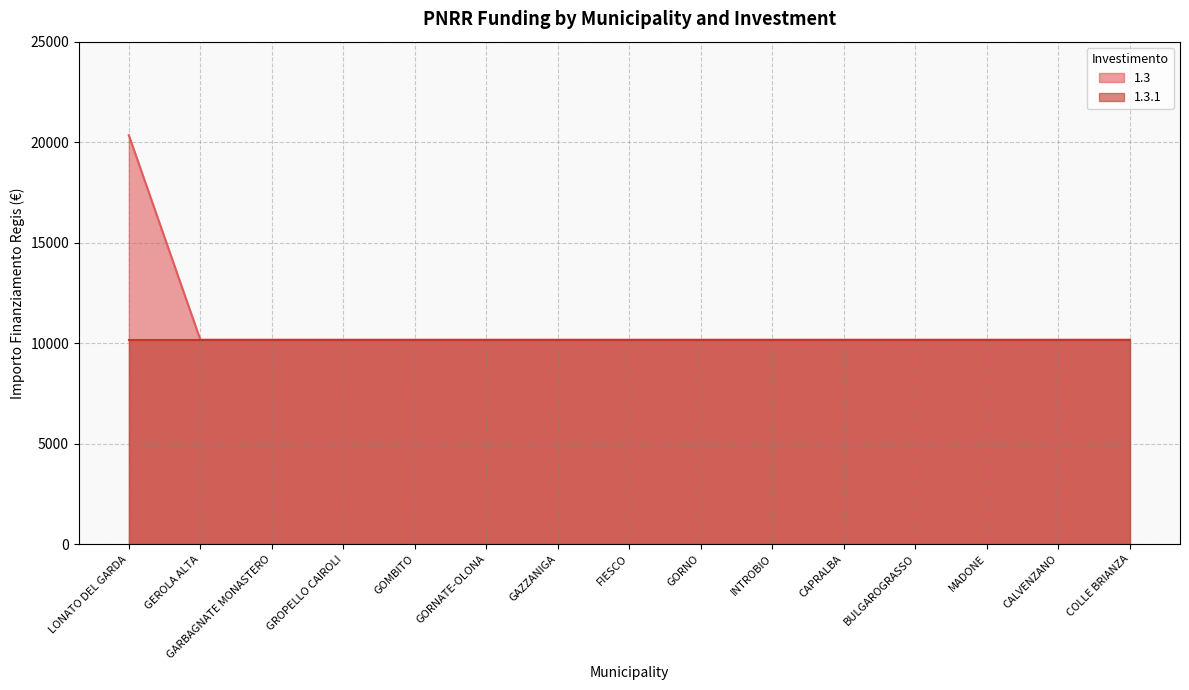

What is the difference between the maximum and minimum values?

10172